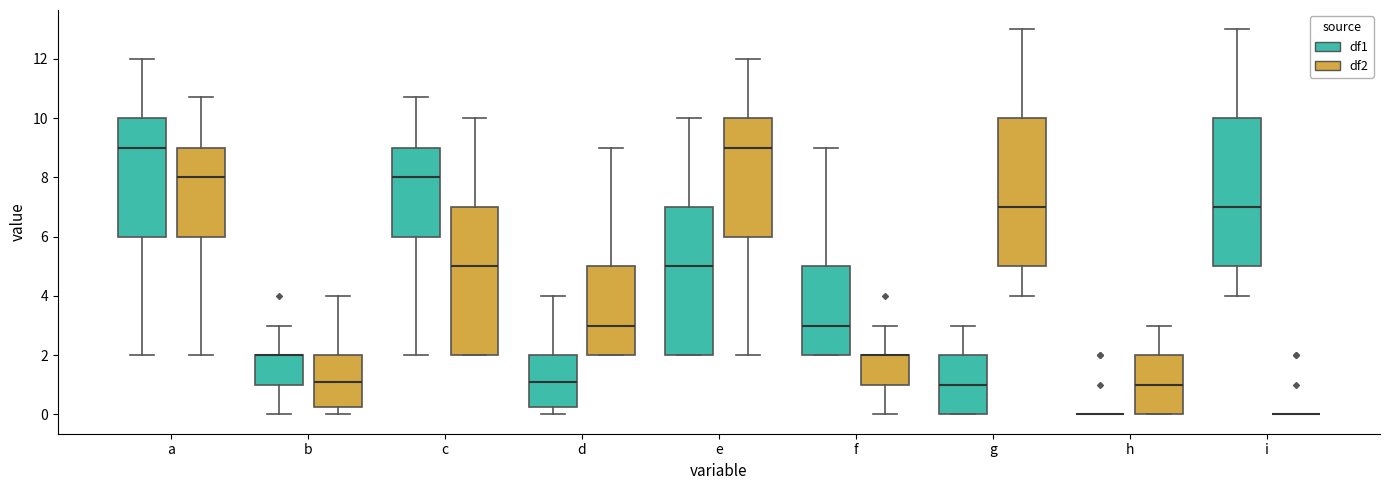

Reading left to right, transcribe this box plot: for each box, give where its median line is, the range the box spans, and where its two whiskers end, as read against the y-axis. The values are not printed on the chart, so give them approximately, as read against the axis.

a (df1): median 9.0, box 6.0 to 10.0, whiskers 2.0 to 12.0
a (df2): median 8.0, box 6.0 to 9.0, whiskers 2.0 to 10.8
b (df1): median 2.0 (drawn on the box's upper edge), box 1.0 to 2.0, whiskers 0.0 to 3.0
b (df2): median 1.2, box 0.2 to 2.0, whiskers 0.0 to 4.0
c (df1): median 8.0, box 6.0 to 9.0, whiskers 2.0 to 10.8
c (df2): median 5.0, box 2.0 to 7.0, whiskers 2.0 to 10.0
d (df1): median 1.2, box 0.2 to 2.0, whiskers 0.0 to 4.0
d (df2): median 3.0, box 2.0 to 5.0, whiskers 2.0 to 9.0
e (df1): median 5.0, box 2.0 to 7.0, whiskers 2.0 to 10.0
e (df2): median 9.0, box 6.0 to 10.0, whiskers 2.0 to 12.0
f (df1): median 3.0, box 2.0 to 5.0, whiskers 2.0 to 9.0
f (df2): median 2.0 (drawn on the box's upper edge), box 1.0 to 2.0, whiskers 0.0 to 3.0
g (df1): median 1.0, box 0.0 to 2.0, whiskers 0.0 to 3.0
g (df2): median 7.0, box 5.0 to 10.0, whiskers 4.0 to 13.0
h (df1): box collapsed to a line at 0.0, whiskers 0.0 to 0.0
h (df2): median 1.0, box 0.0 to 2.0, whiskers 0.0 to 3.0
i (df1): median 7.0, box 5.0 to 10.0, whiskers 4.0 to 13.0
i (df2): box collapsed to a line at 0.0, whiskers 0.0 to 0.0